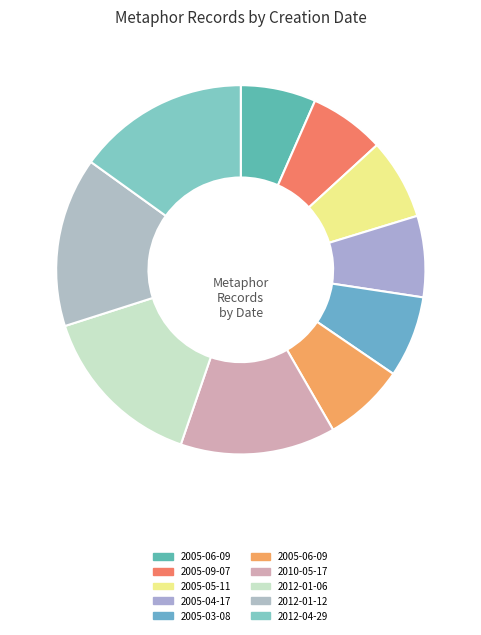

Is there a majority slice in this chart?

No